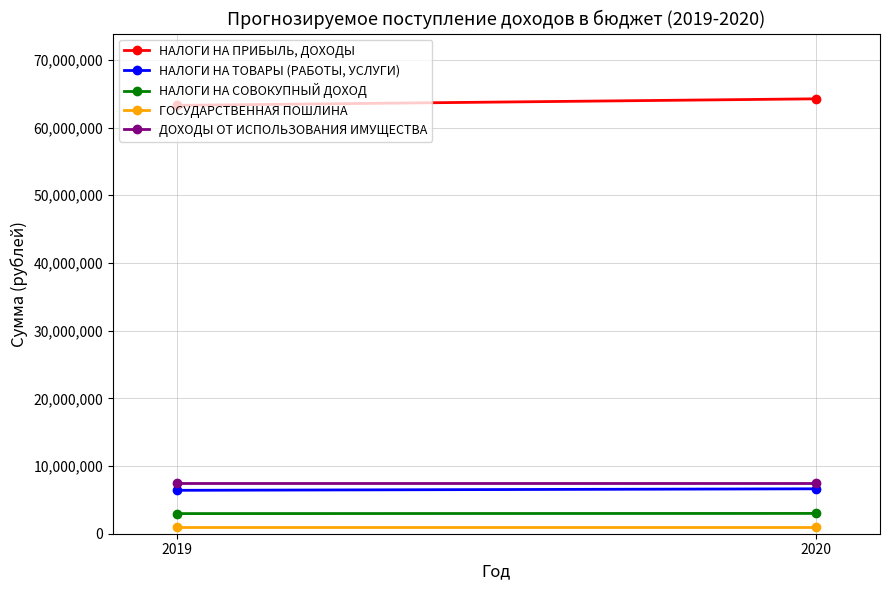

How many lines are shown in the chart?

5